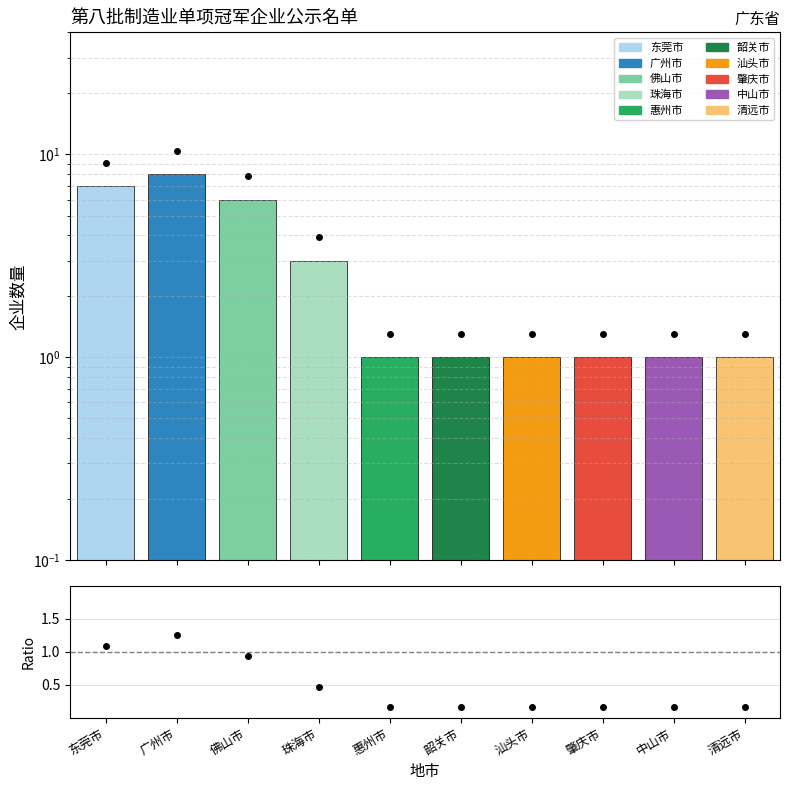

Rank the categories by value from highest to lowest.

广州市, 东莞市, 佛山市, 珠海市, 惠州市, 韶关市, 汕头市, 肇庆市, 中山市, 清远市